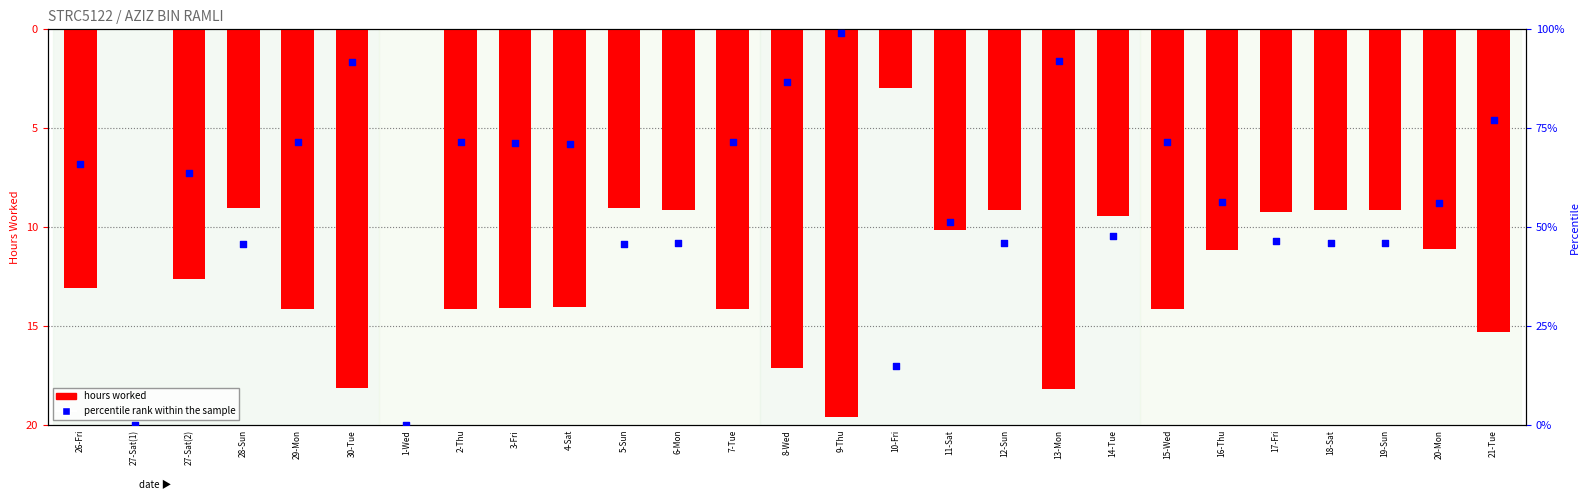

What is the total value across all series at 27-Sat(2)?

51.2